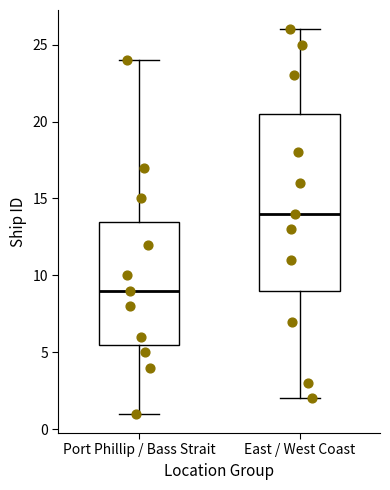

Reading left to right, transcribe this box plot: for each box, give where its median line is, the range the box spans, and where its two whiskers end, as read against the y-axis. The values are not printed on the chart, so give them approximately, as read against the axis.

Port Phillip / Bass Strait: median 9.0, box 5.5 to 13.5, whiskers 1.0 to 24.0
East / West Coast: median 14.0, box 9.0 to 20.5, whiskers 2.0 to 26.0